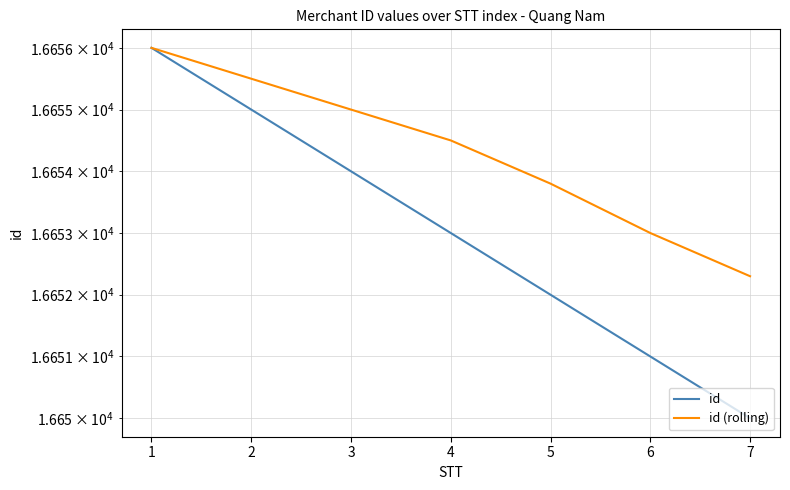

What is the total value across all series at 3?

33309.0